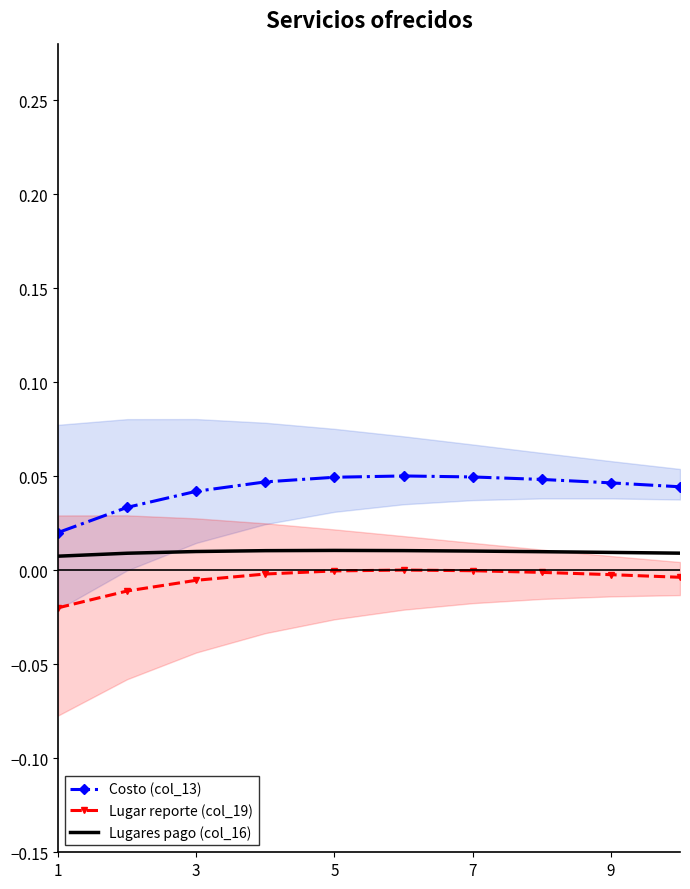

Is it true that Costo (col_13) equals 0.1 at 7?

False